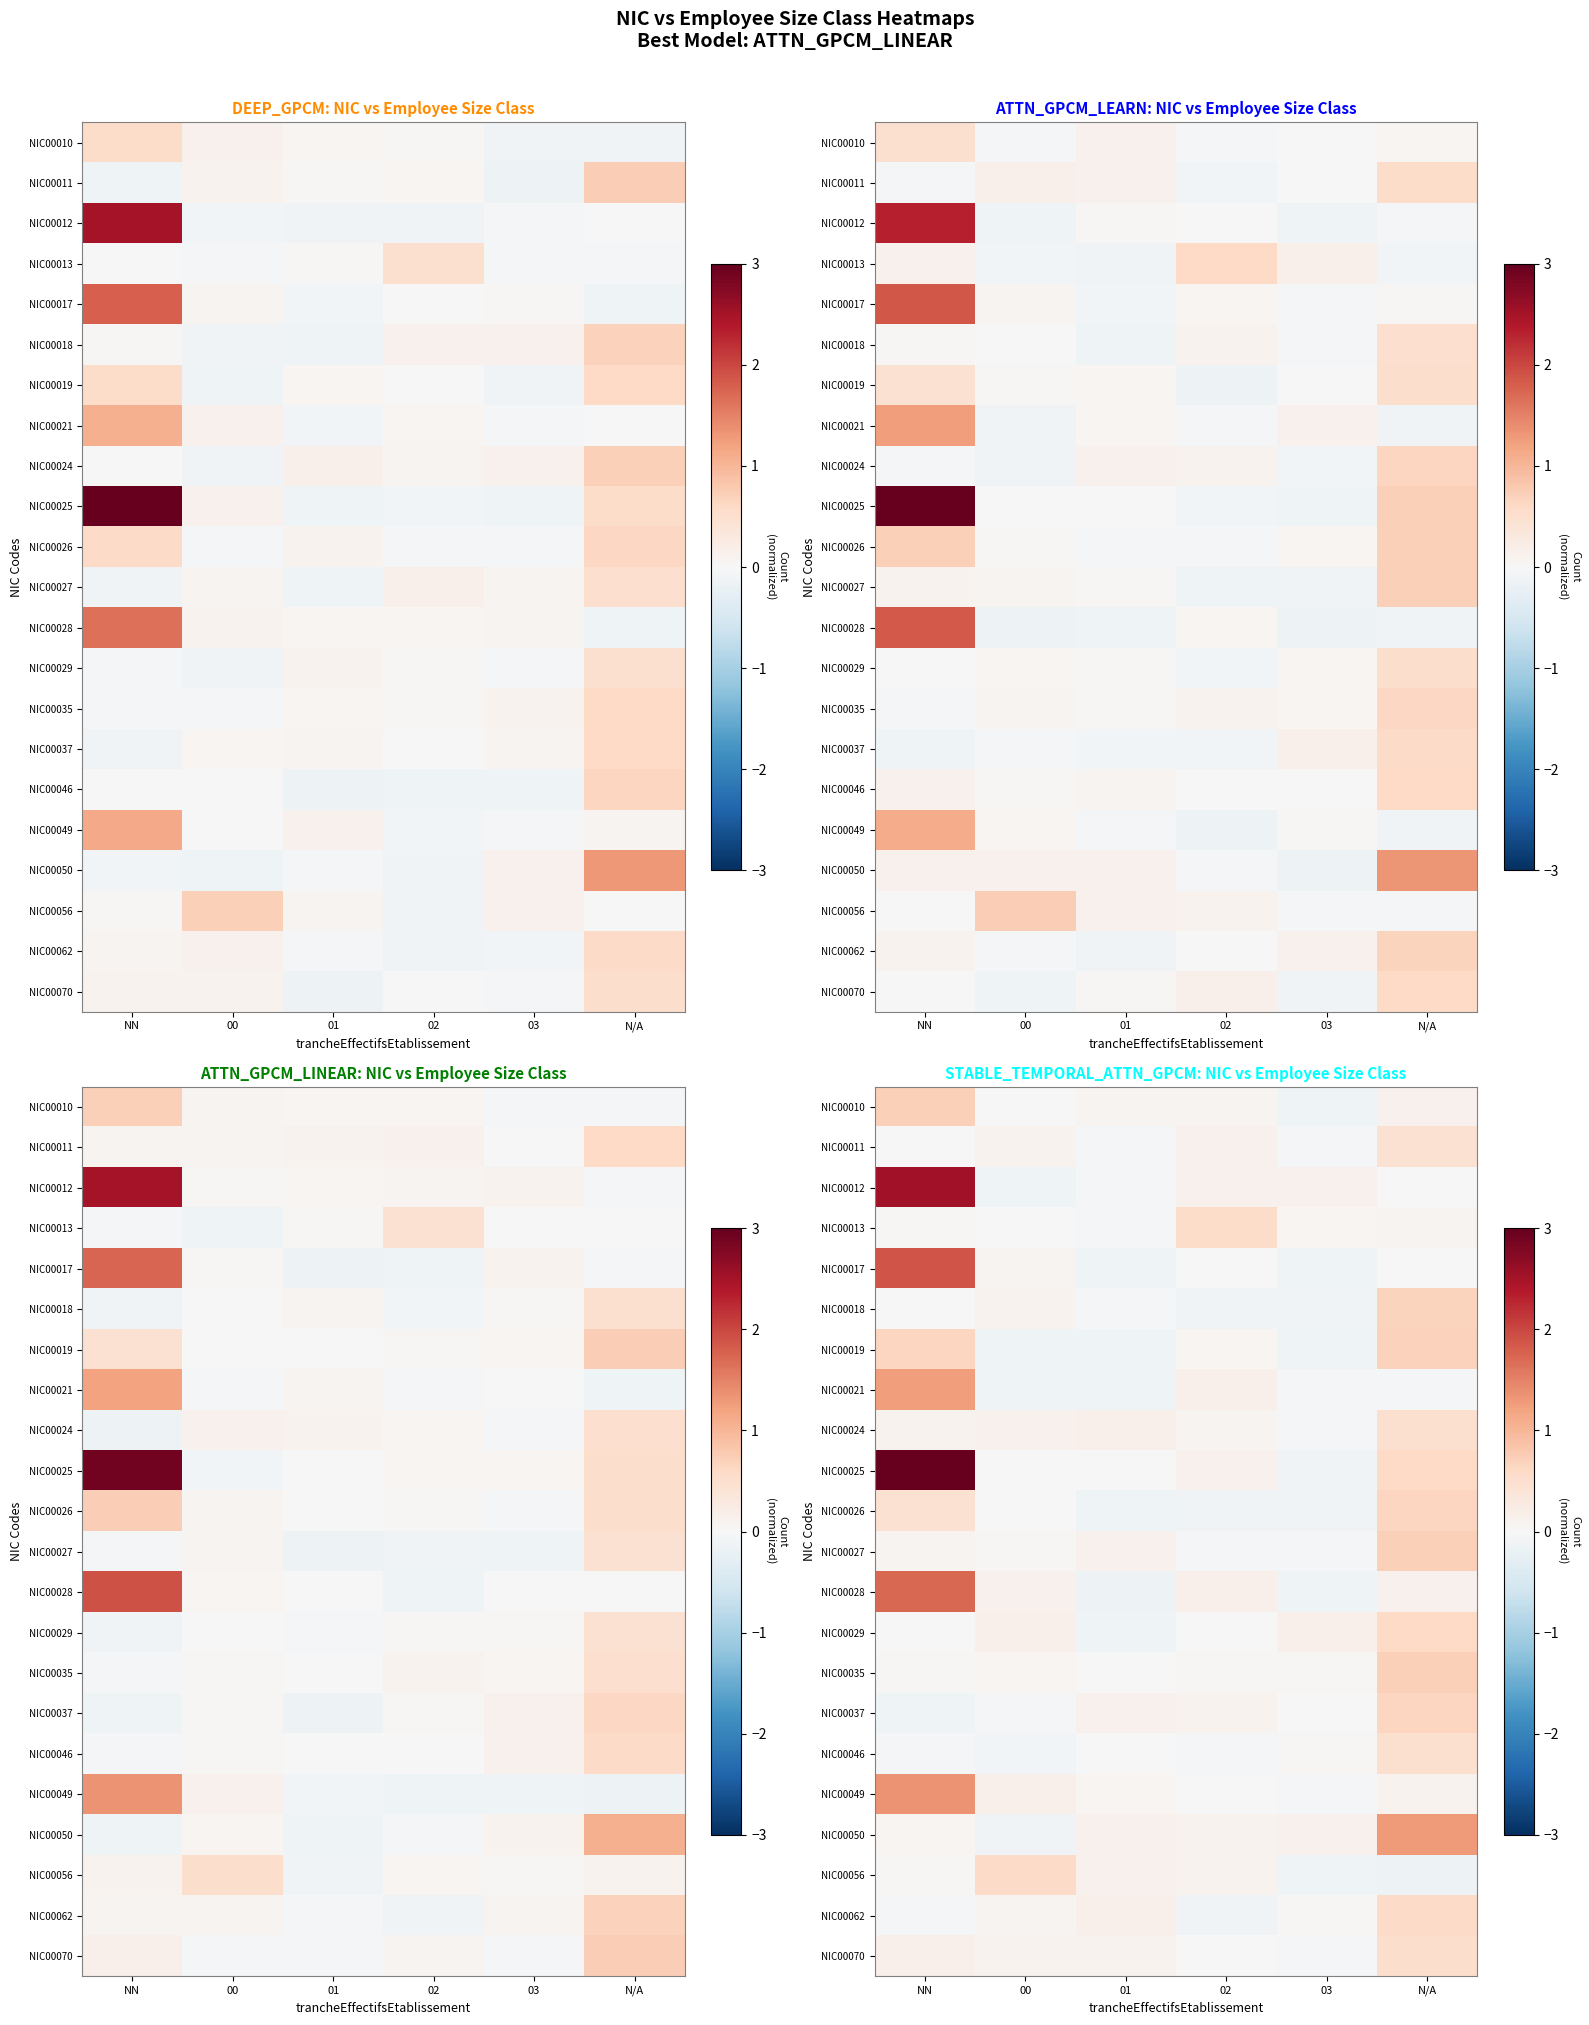

The NIC00026 series shows 0.8 at NN. True or false?

False